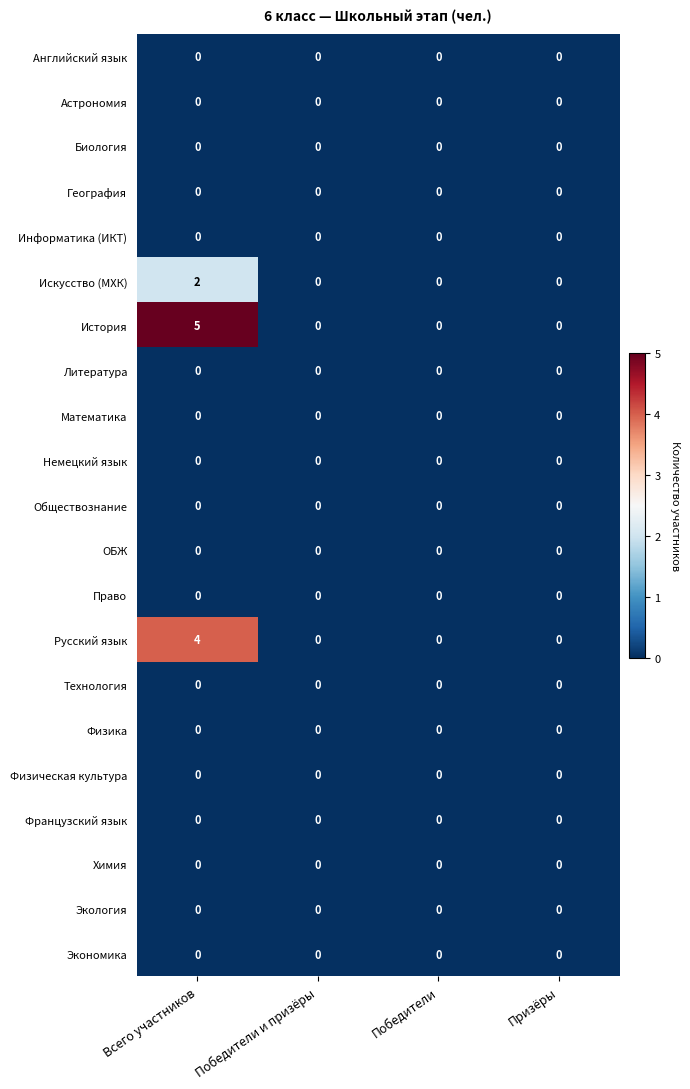

Count the number of data series in this chart.

21